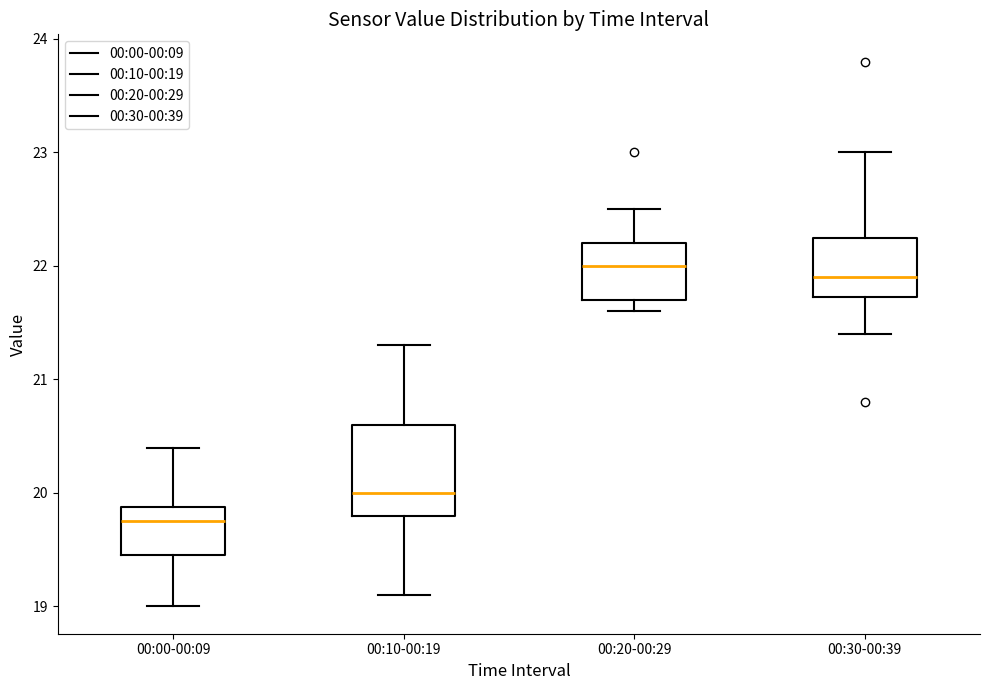

Reading left to right, read every box against the y-axis: the position of its median line, the range the box covers, and the ends of its whiskers. The values are not printed on the chart, so give them approximately, as read against the axis.

00:00-00:09: median 19.8, box 19.5 to 19.9, whiskers 19.0 to 20.4
00:10-00:19: median 20.0, box 19.8 to 20.6, whiskers 19.1 to 21.3
00:20-00:29: median 22.0, box 21.7 to 22.2, whiskers 21.6 to 22.5
00:30-00:39: median 21.9, box 21.7 to 22.3, whiskers 21.4 to 23.0